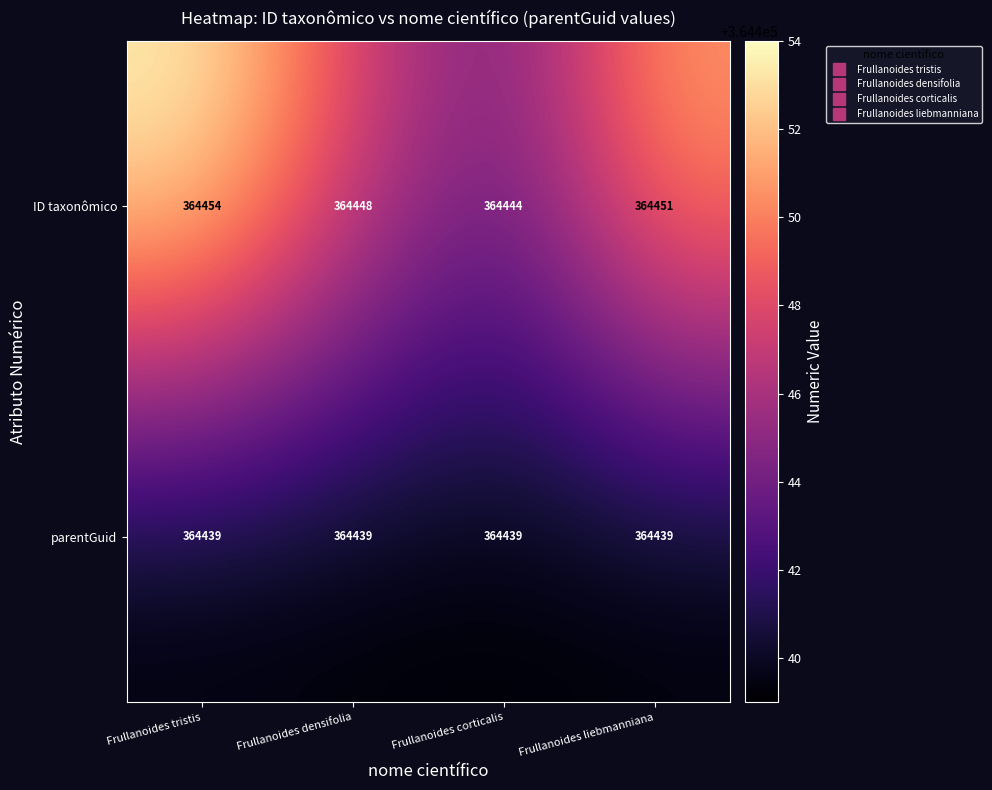

At which category does the chart reach its peak across all series?

Frullanoides tristis